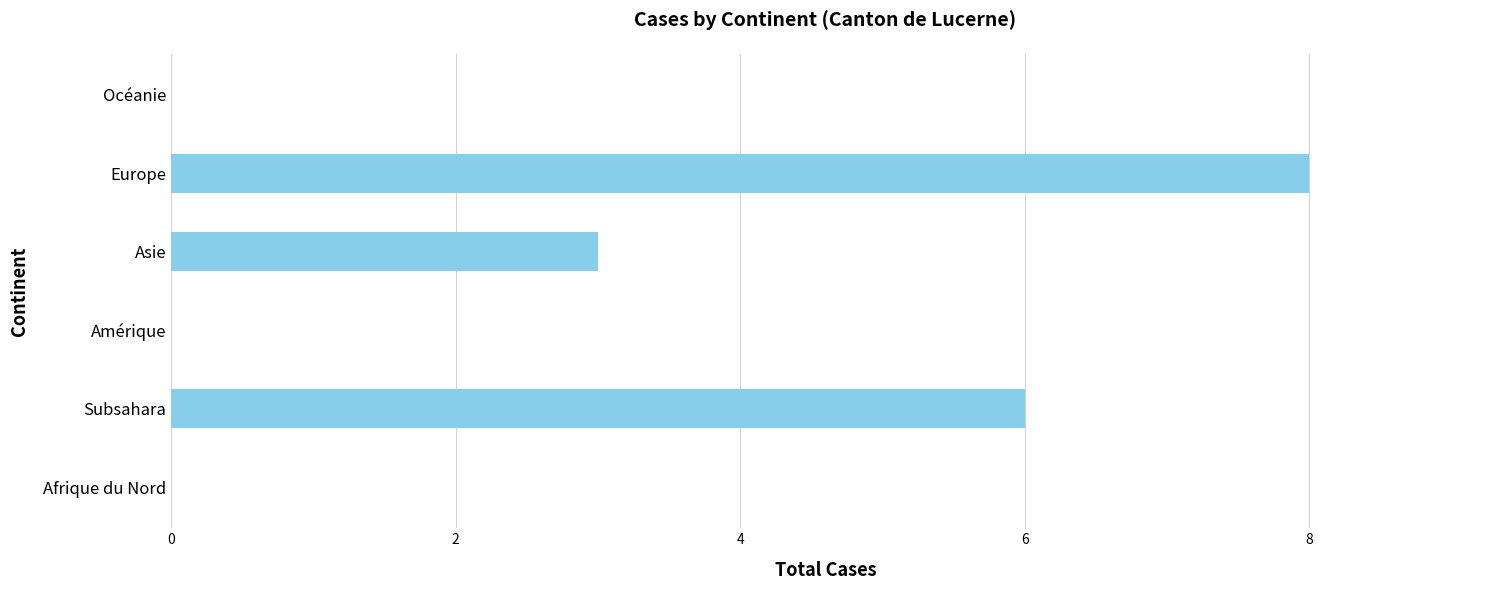

What is the change in value from Asie to Océanie?

-3